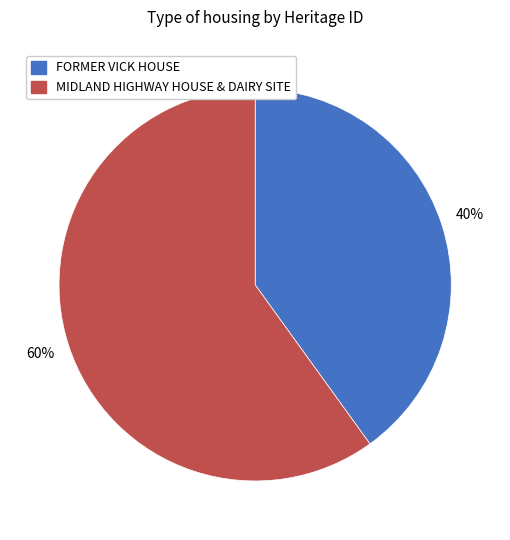

To the nearest percent, what portion does MIDLAND HIGHWAY HOUSE & DAIRY SITE represent?

60%